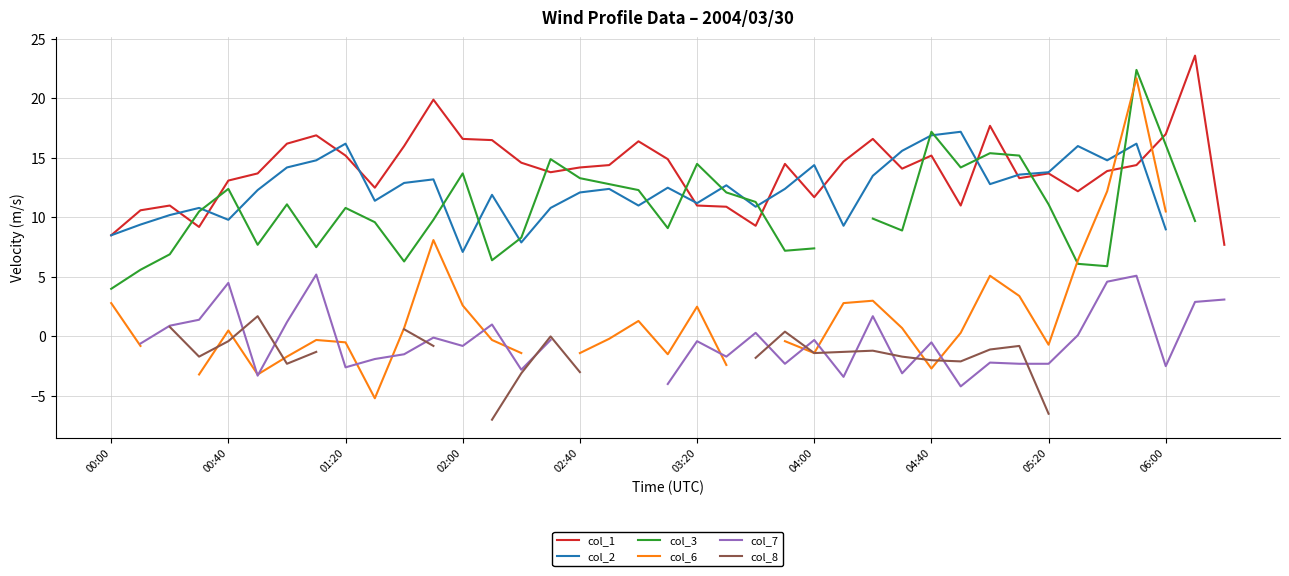

Does the chart display data point markers on the line(s)?

No